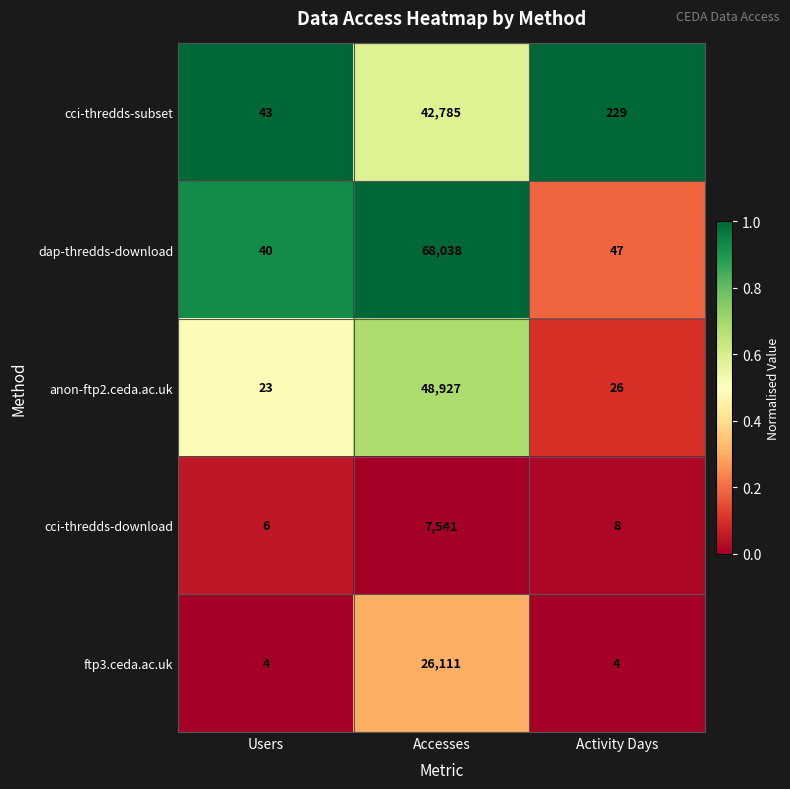

Rank the series by their maximum value, from lowest to highest.

cci-thredds-download, ftp3.ceda.ac.uk, cci-thredds-subset, anon-ftp2.ceda.ac.uk, dap-thredds-download